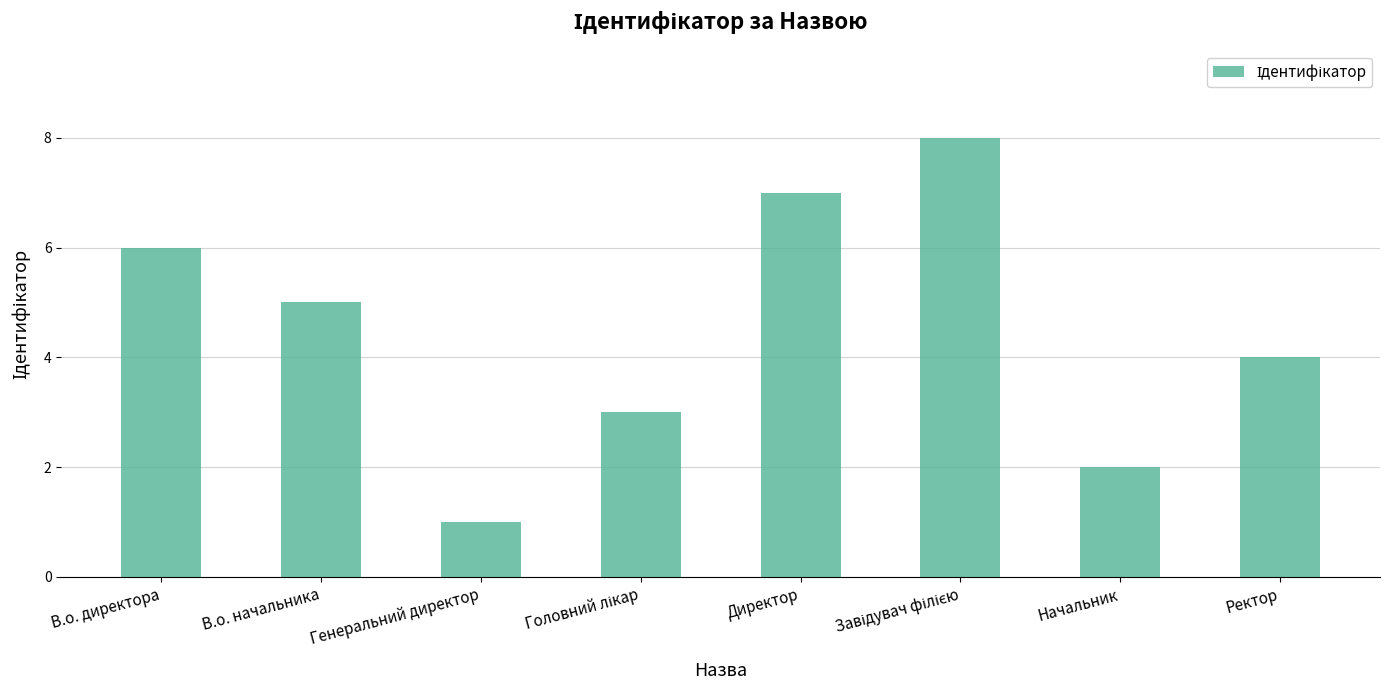

The value at Ректор is 6. True or false?

False